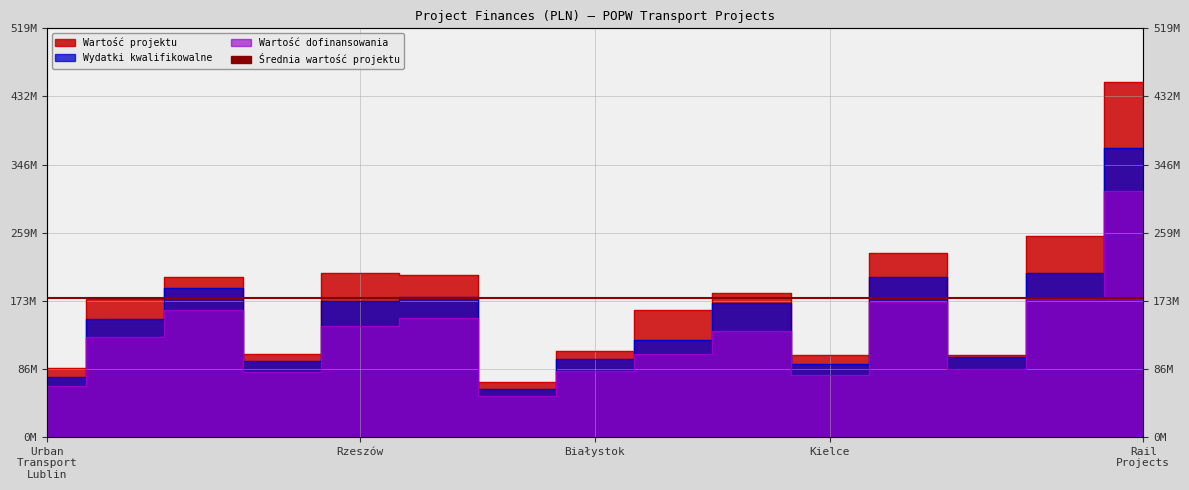

True or false: Wydatki kwalifikowalne and Wartość dofinansowania intersect in this chart.

False